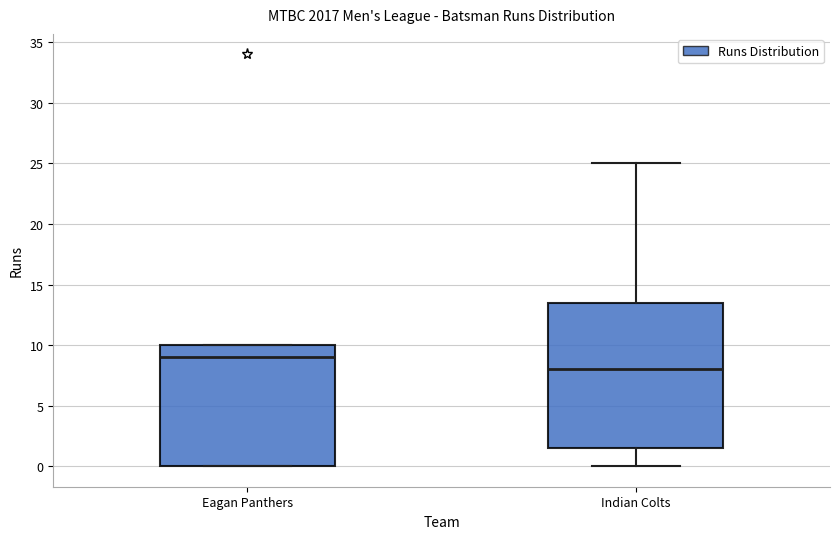

Reading left to right, read every box against the y-axis: the position of its median line, the range the box covers, and the ends of its whiskers. The values are not printed on the chart, so give them approximately, as read against the axis.

Eagan Panthers: median 9.0, box 0.0 to 10.0, whiskers 0.0 to 10.0
Indian Colts: median 8.0, box 1.5 to 13.5, whiskers 0.0 to 25.0